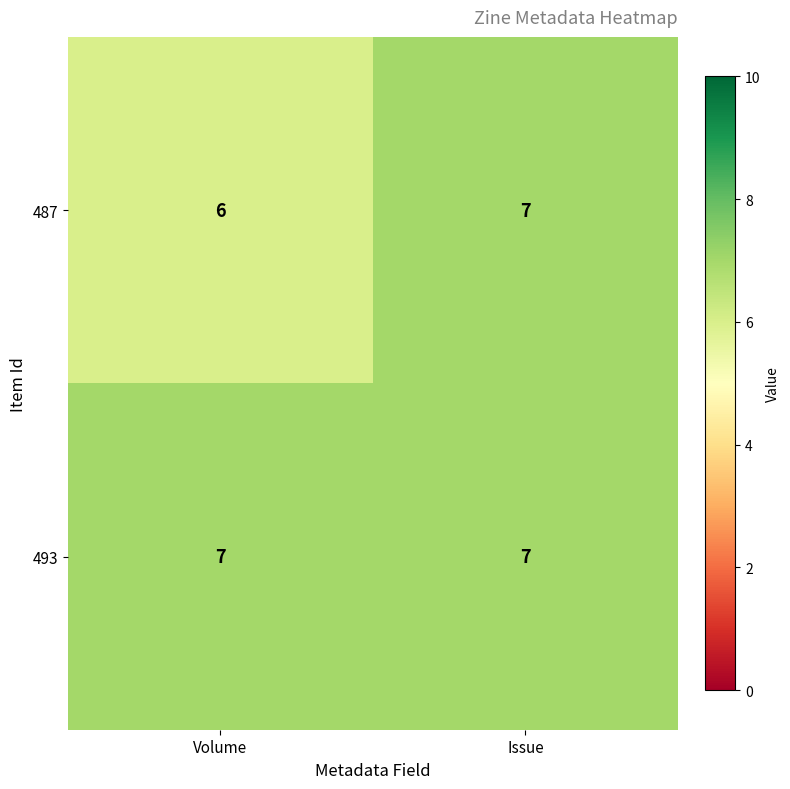

Count the number of data series in this chart.

2